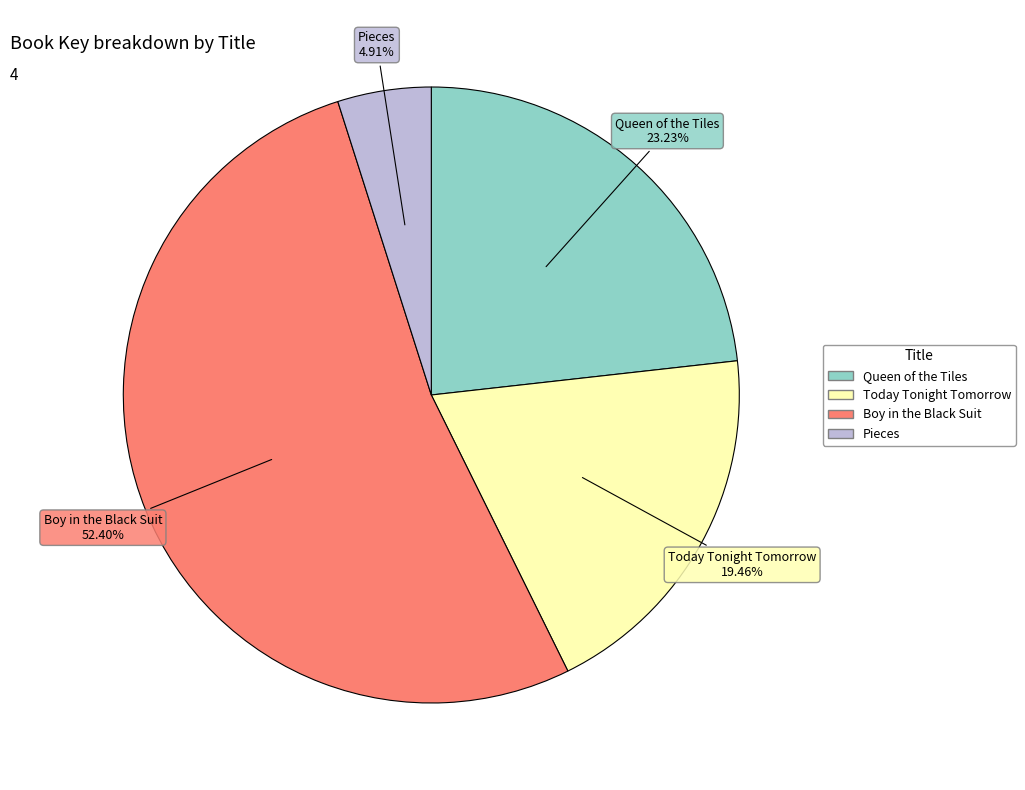

What percentage is the Boy in the Black Suit slice, to the nearest percent?

52%